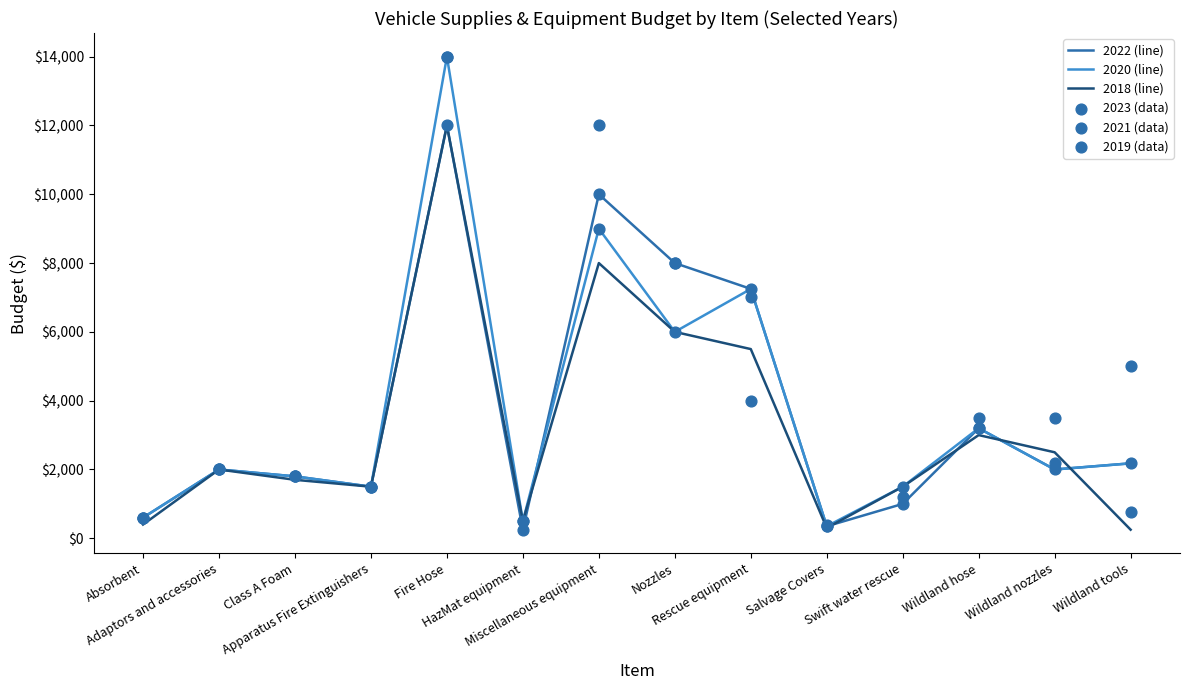

Which series reaches the minimum Y coordinate?

2022 (line)